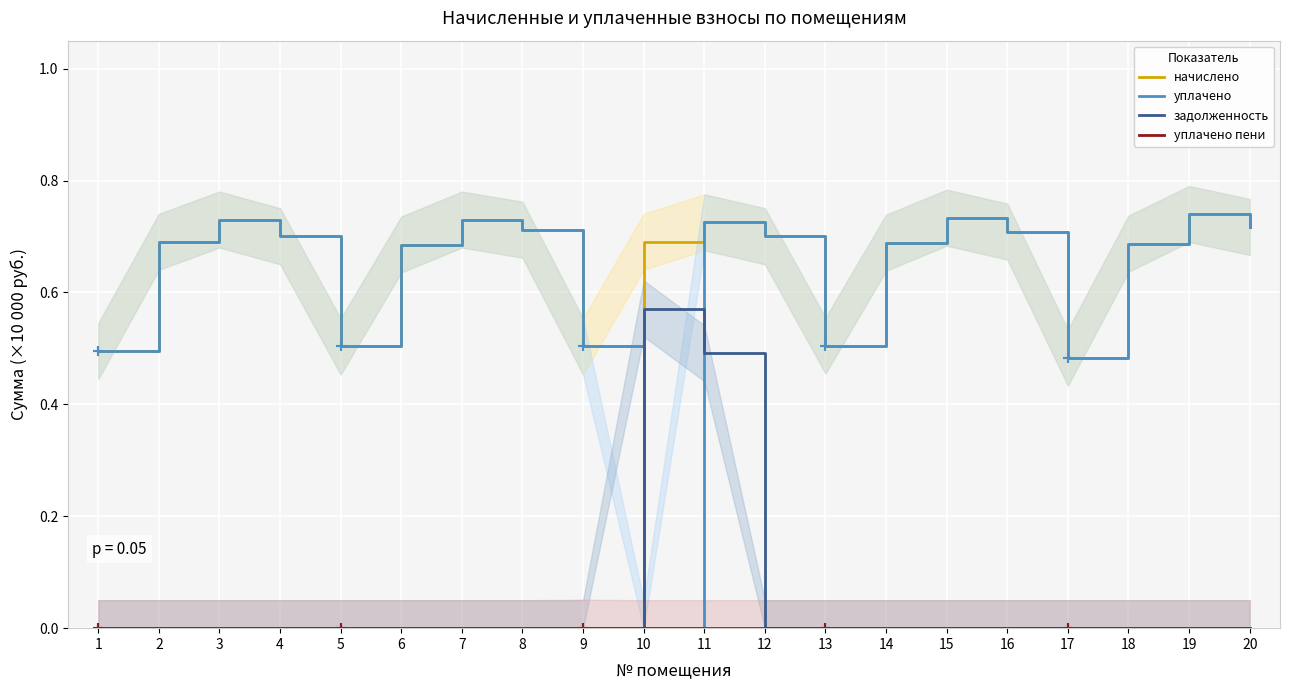

Reading left to right, what are all the values shown in this chart?

начислено: 0.5	0.7	0.7	0.7	0.5	0.7	0.7	0.7	0.5	0.7	0.7	0.7	0.5	0.7	0.7	0.7	0.5	0.7	0.7	0.7
уплачено: 0.5	0.7	0.7	0.7	0.5	0.7	0.7	0.7	0.5	0.0	0.7	0.7	0.5	0.7	0.7	0.7	0.5	0.7	0.7	0.7
задолженность: 0.0	0.0	0.0	0.0	0.0	0.0	0.0	0.0	0.0	0.6	0.5	0.0	0.0	0.0	0.0	0.0	0.0	0.0	0.0	0.0
уплачено пени: 0.0	0.0	0.0	0.0	0.0	0.0	0.0	0.0	0.0	0.0	0.0	0.0	0.0	0.0	0.0	0.0	0.0	0.0	0.0	0.0